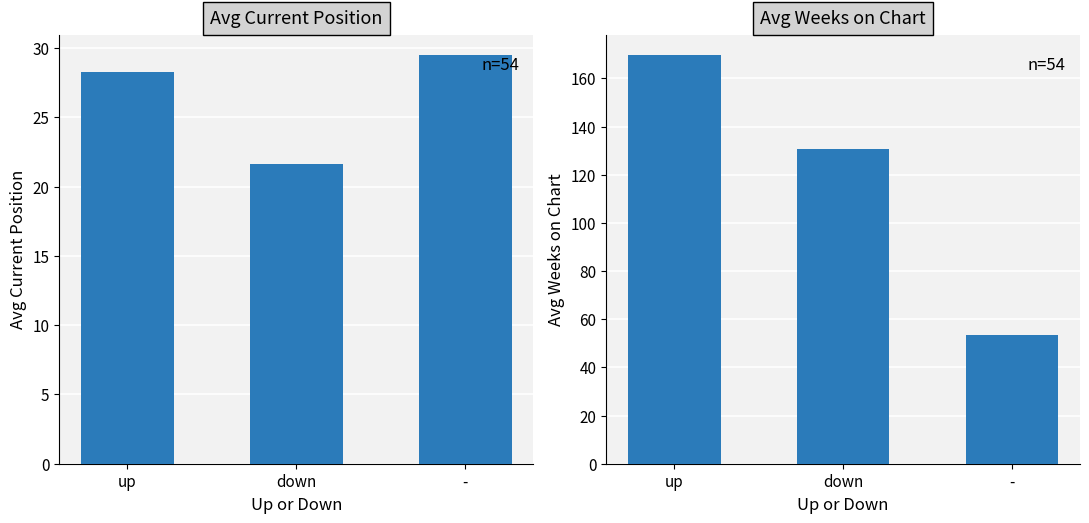

The value of Avg Weeks on Chart at down is 70.6. True or false?

False